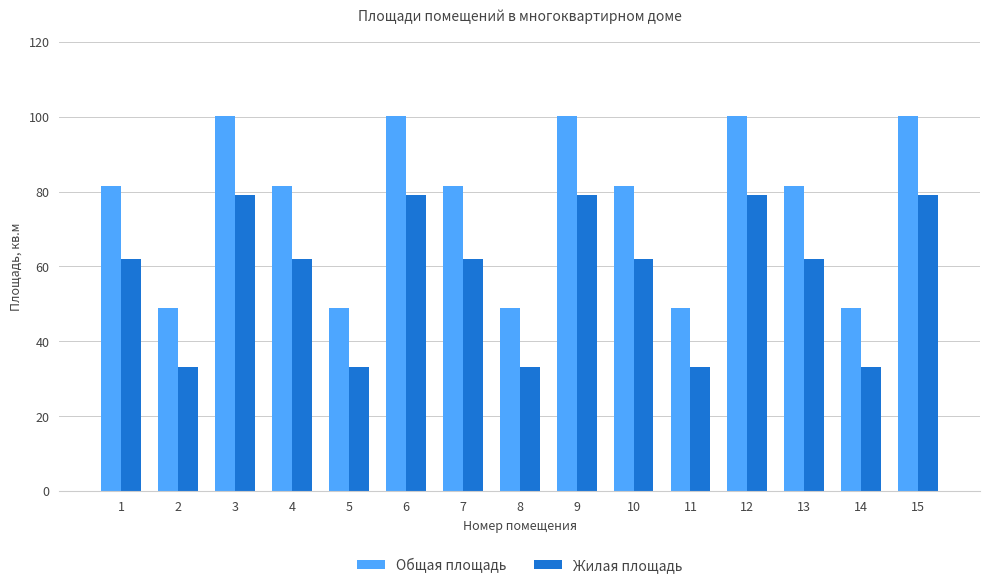

What is the approximate value of Общая площадь at 12?

100.3